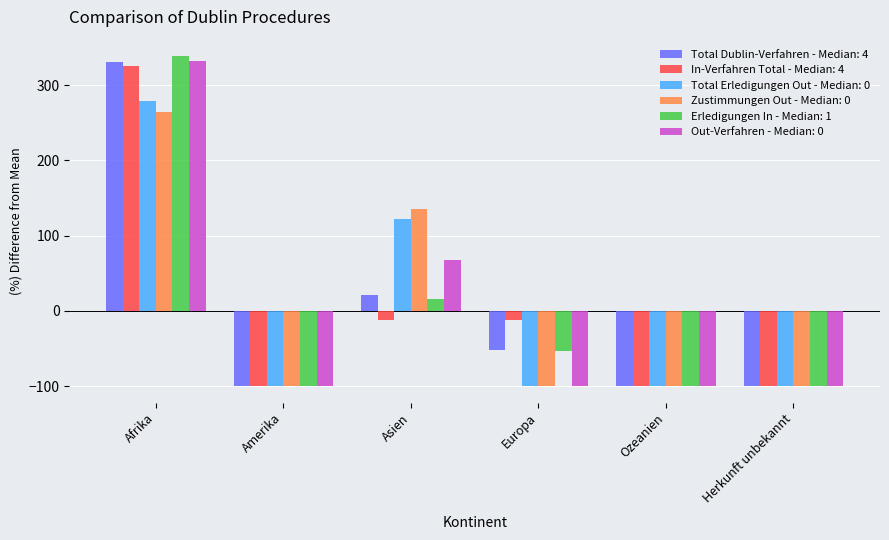

What is the difference between the Erledigungen In - Median: 1 values at Asien and Herkunft unbekannt?

115.4